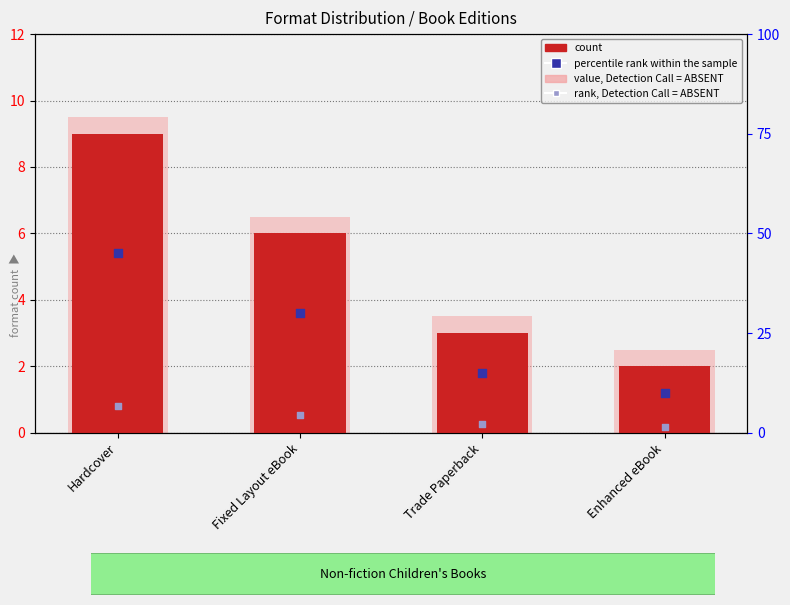

What is the total value across all series at Trade Paperback?

23.8